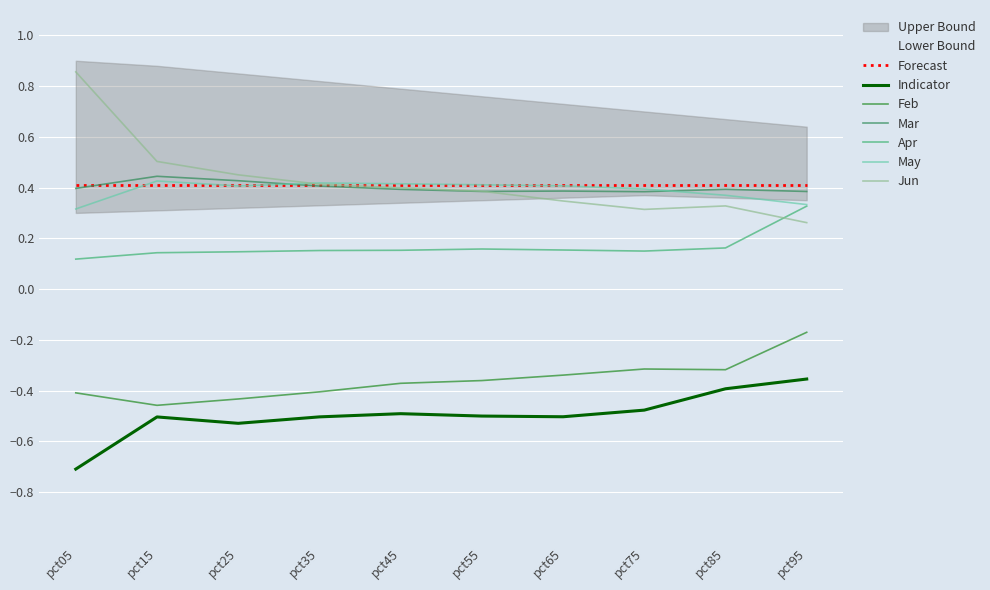

At which category does the chart reach its peak across all series?

pct05